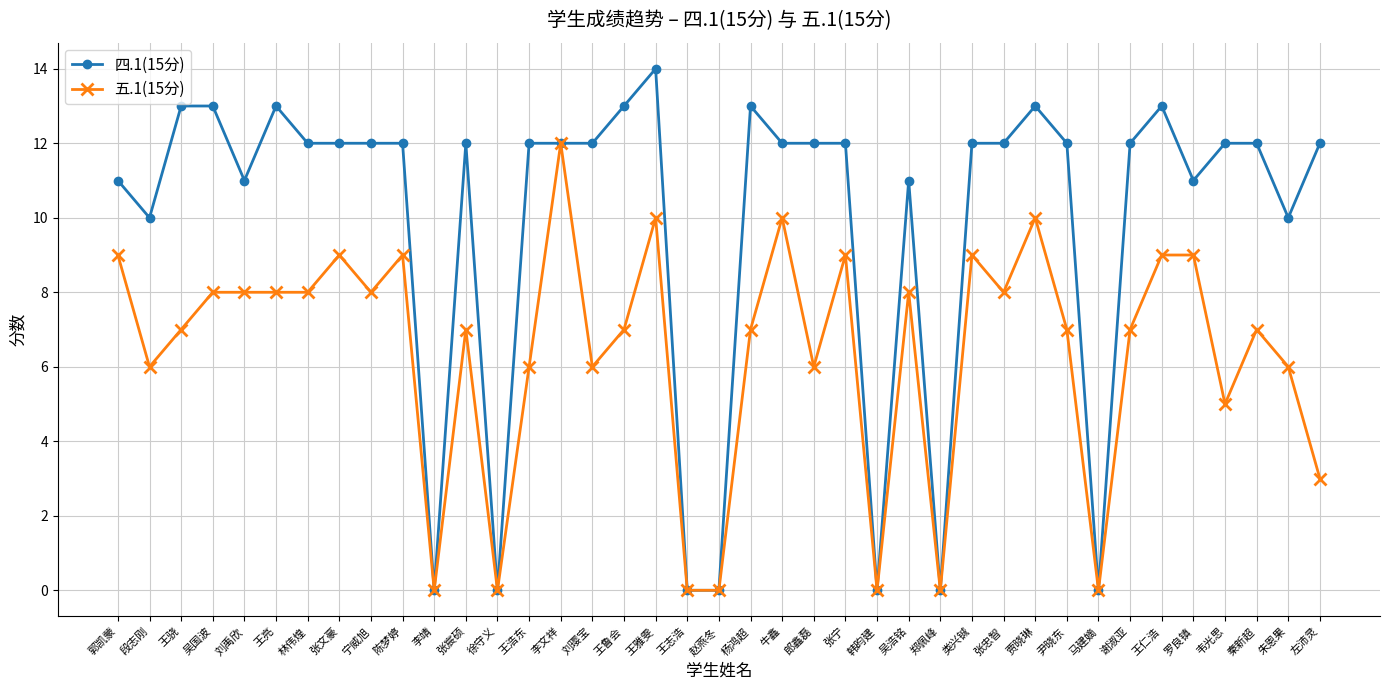

What is the label of the 27th point from the right?

徐守义